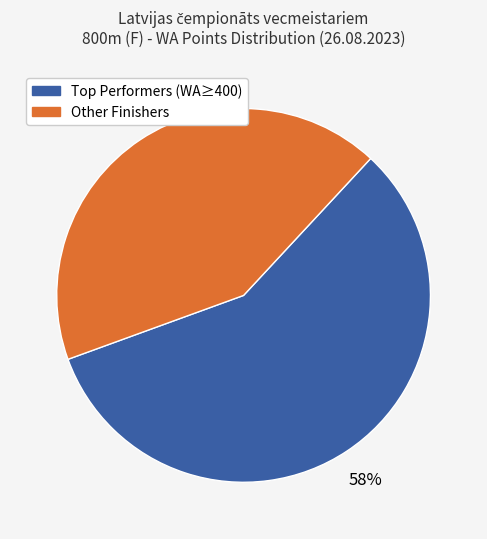

To the nearest percent, what is the average slice percentage?

50%